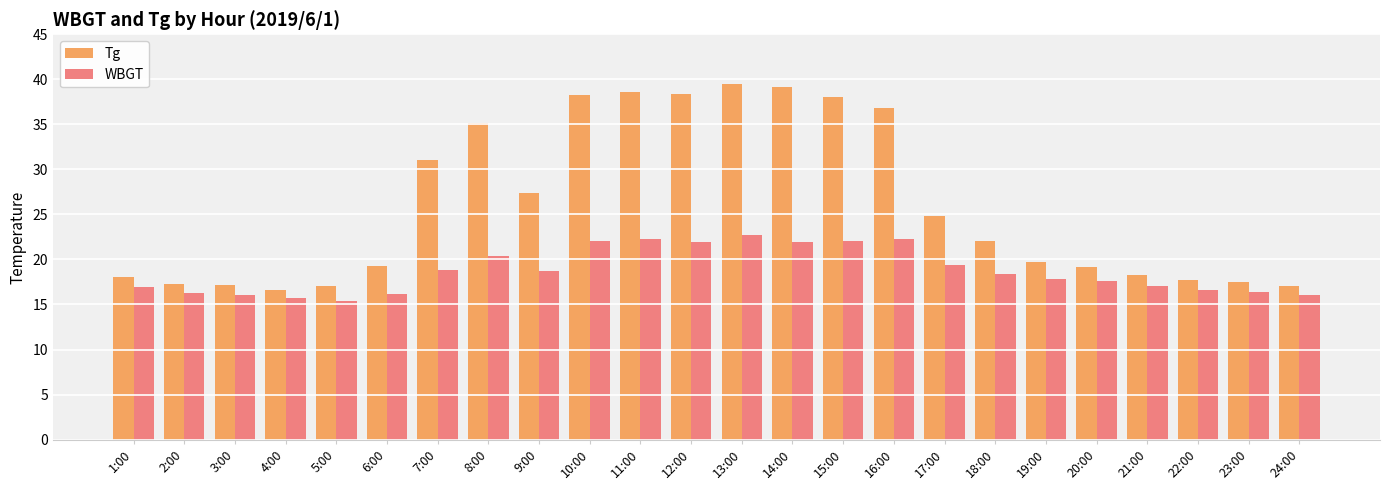

What is the value of the WBGT bar at the 10th from the left?

22.0